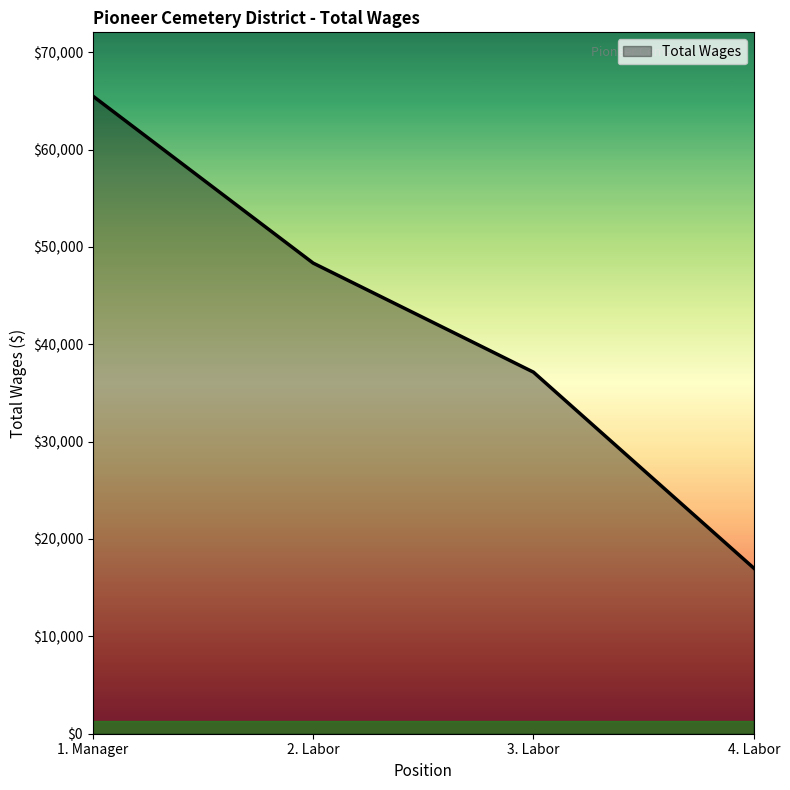

Which category has the lowest value across all series?

4. Labor